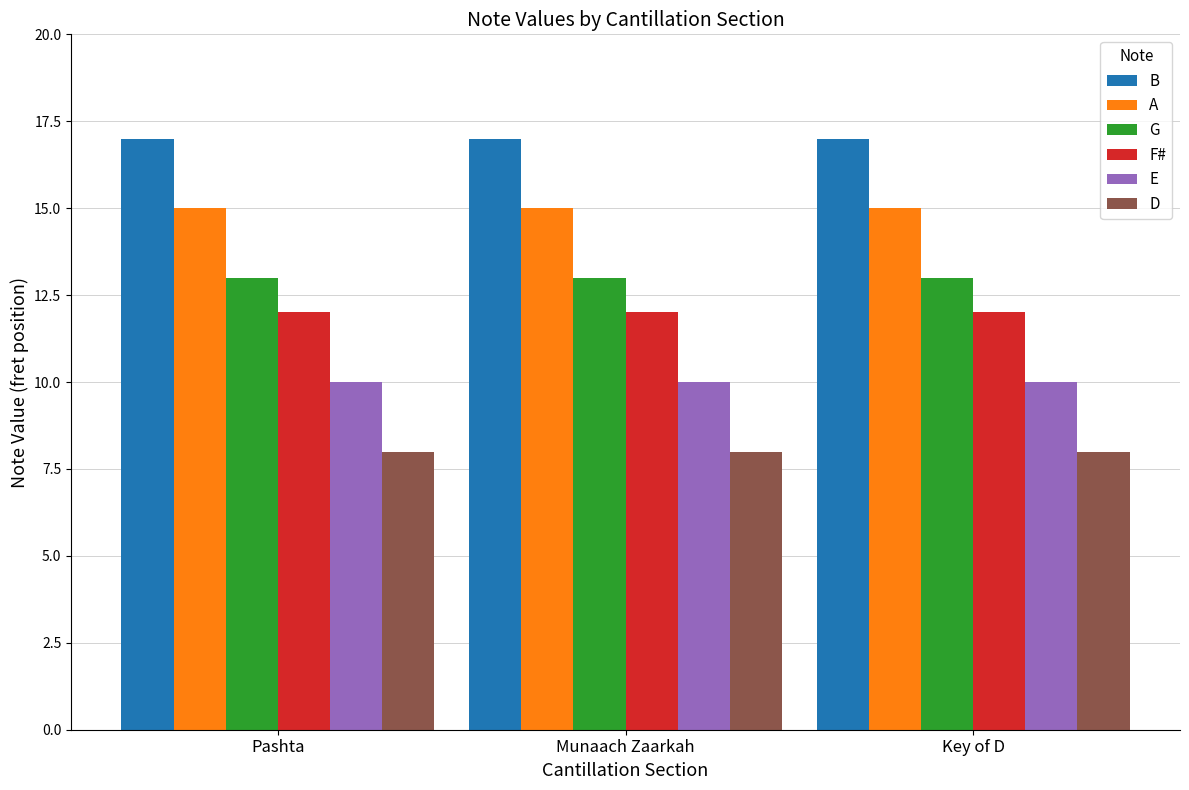

Reading right to left, list all the values displayed in this chart.

B: 17	17	17
A: 15	15	15
G: 13	13	13
F#: 12	12	12
E: 10	10	10
D: 8	8	8